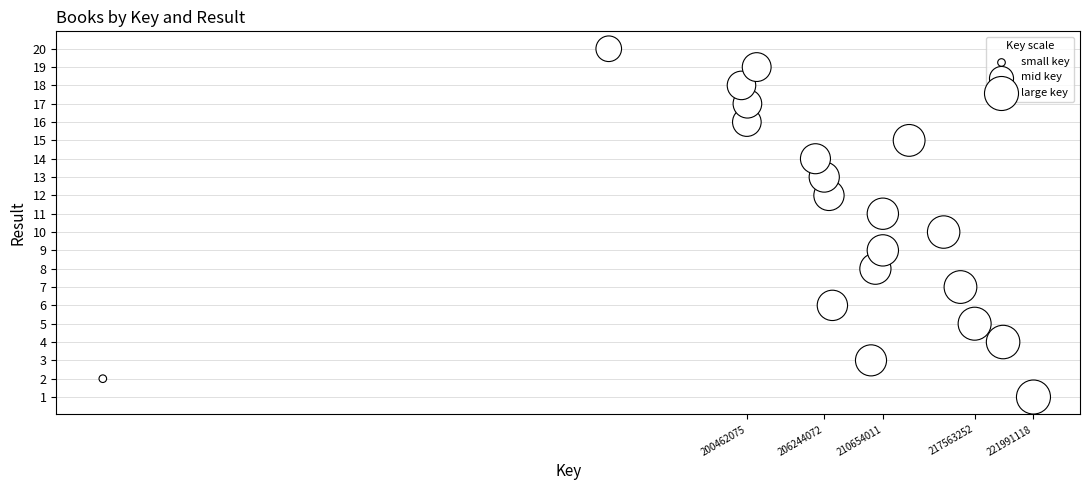

What is the range of Y values (max minus min)?

19